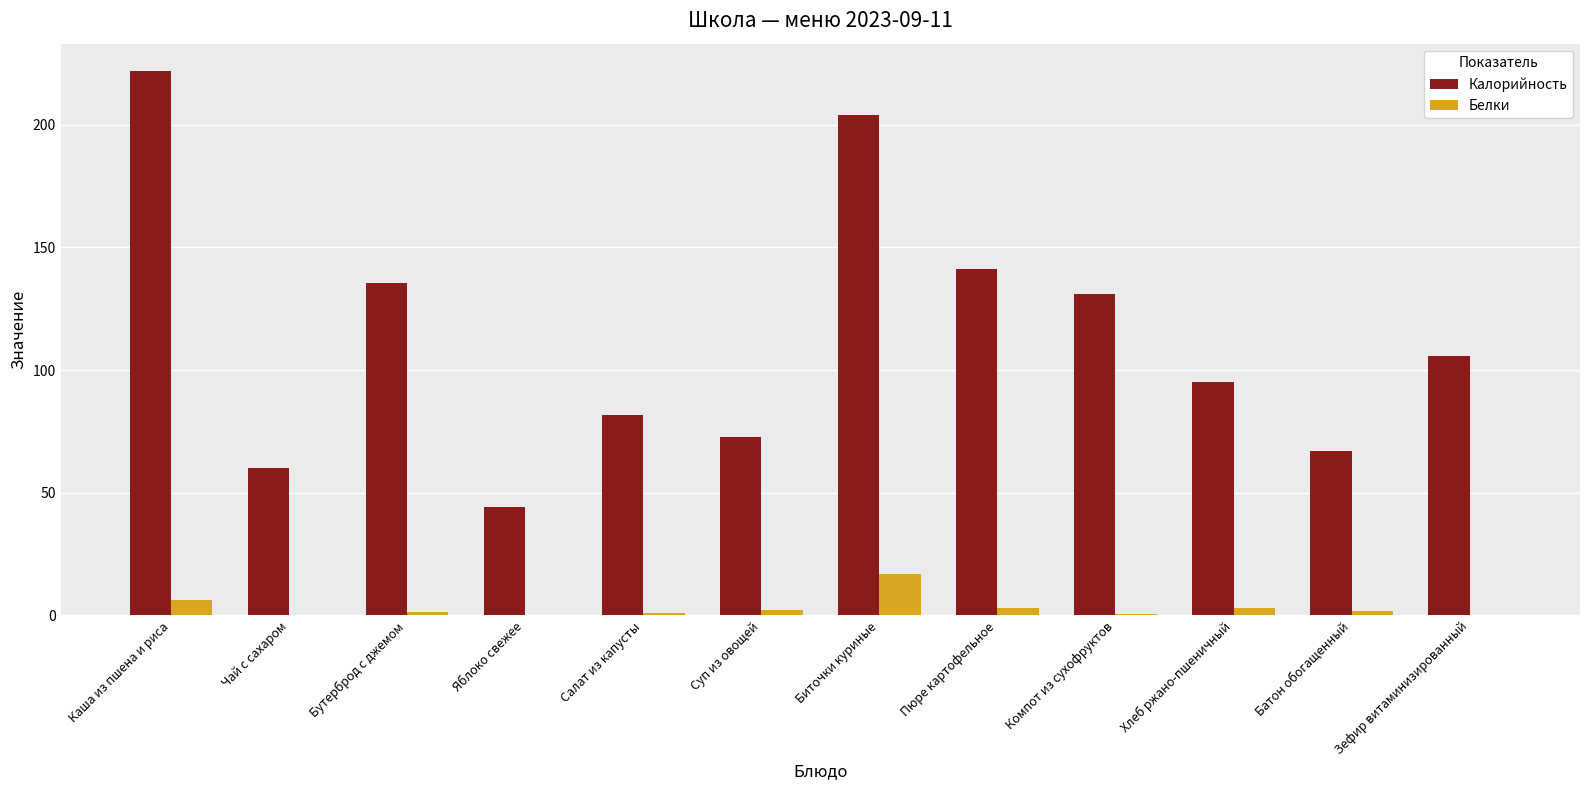

Count the number of categories in the chart.

12